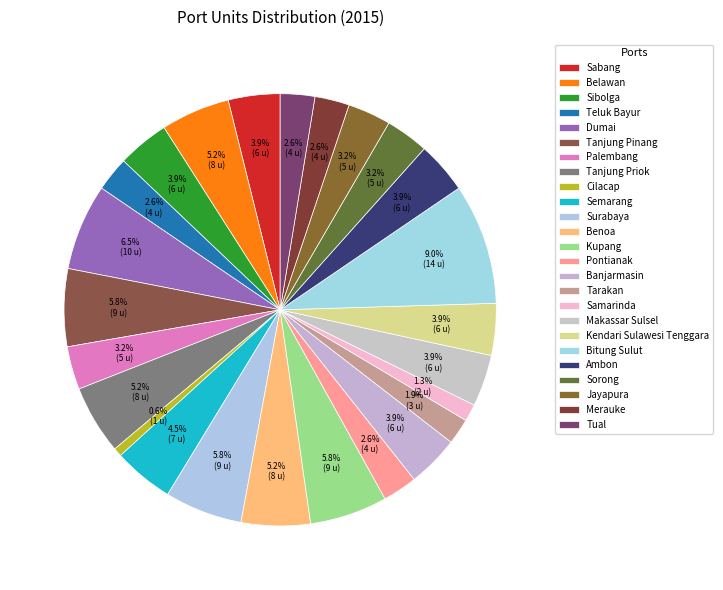

The Jayapura slice represents 3% of the pie. True or false?

True